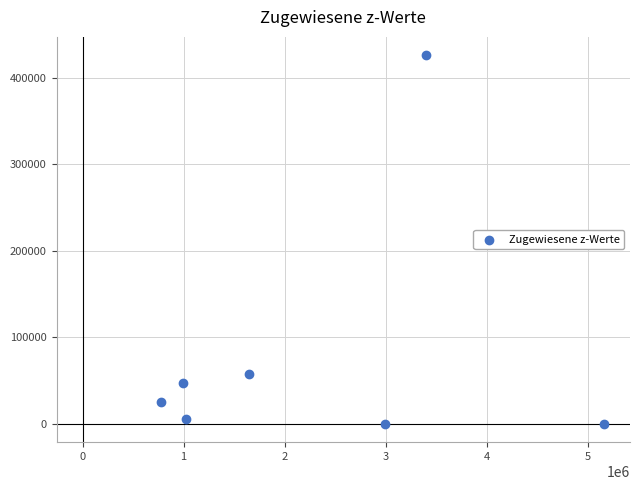

What Y value in the scatter plot is closest to 212905?

57925.0